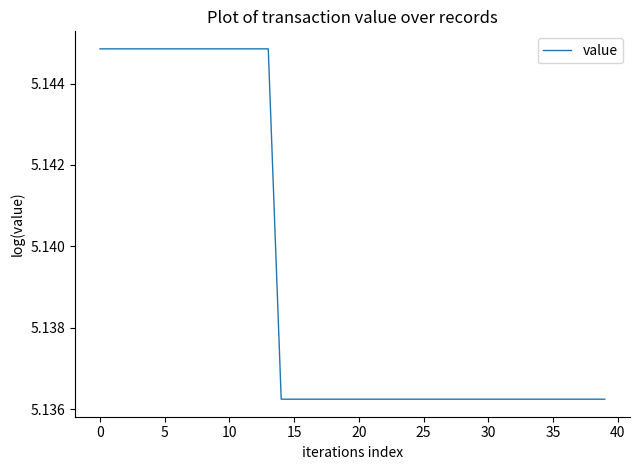

How many lines are shown in the chart?

1